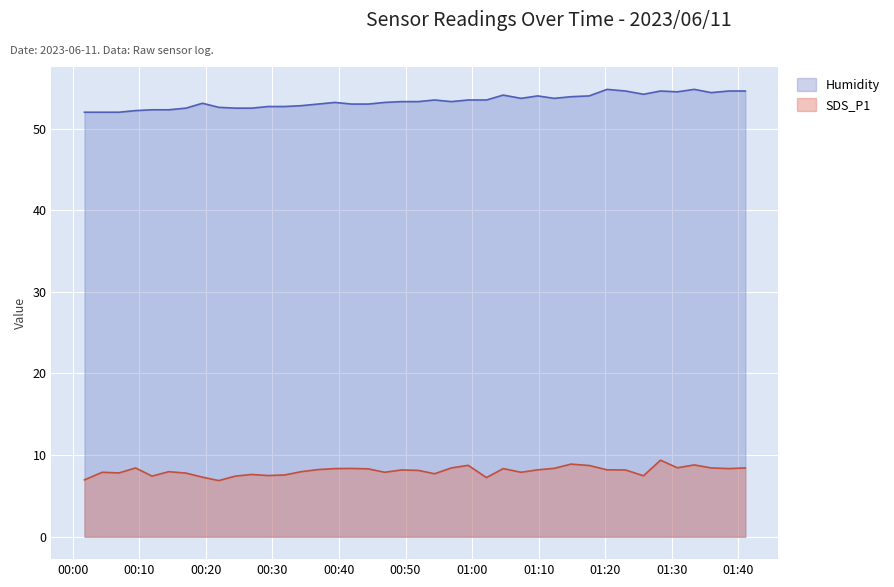

True or false: Humidity and SDS_P1 intersect in this chart.

False